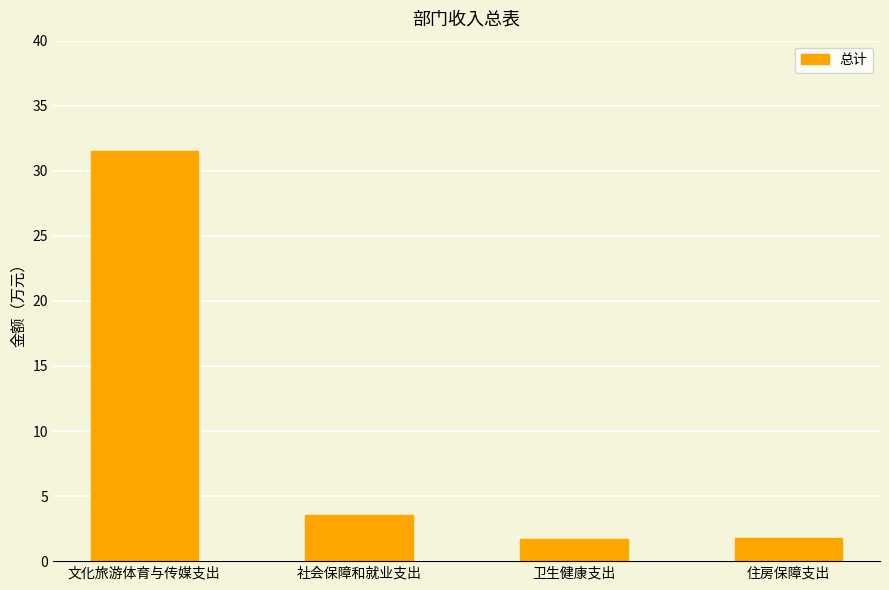

What is the difference between the maximum and second lowest values?

29.8